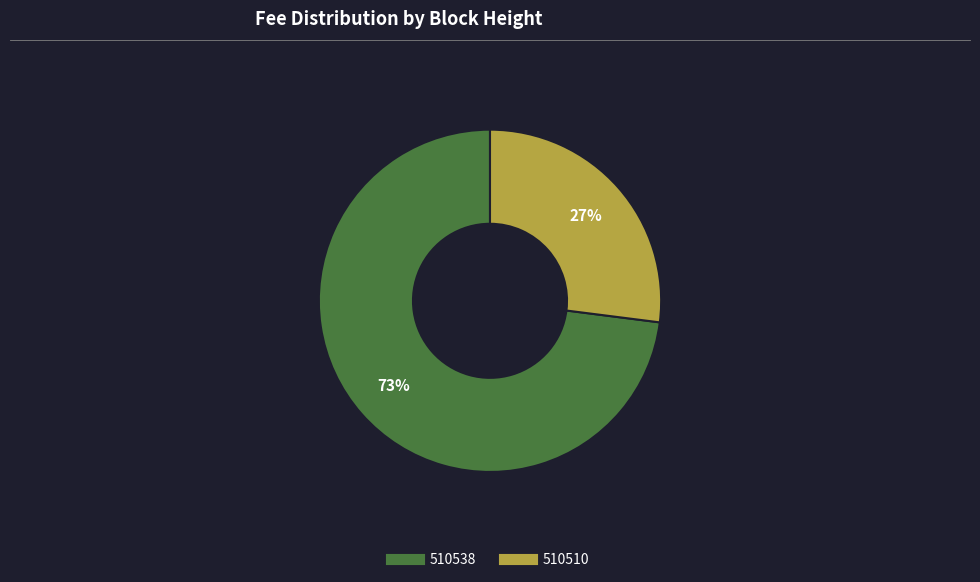

Rank the categories by value from highest to lowest.

510538, 510510